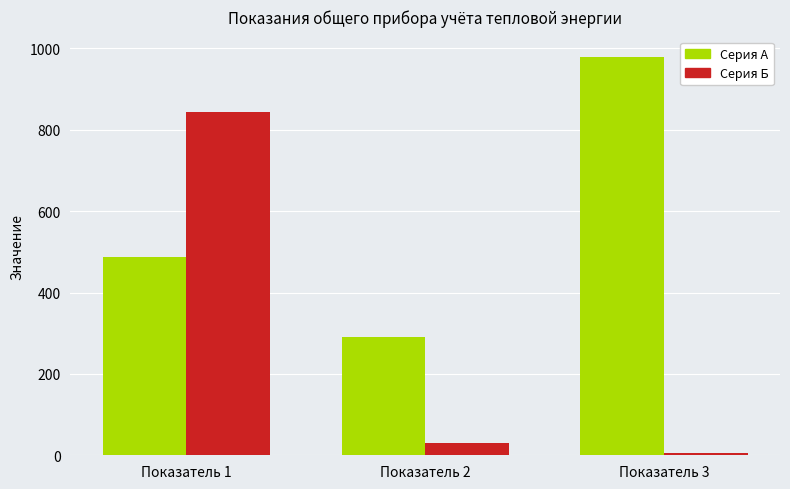

What is the difference between the highest and lowest values at Показатель 3?

975.4